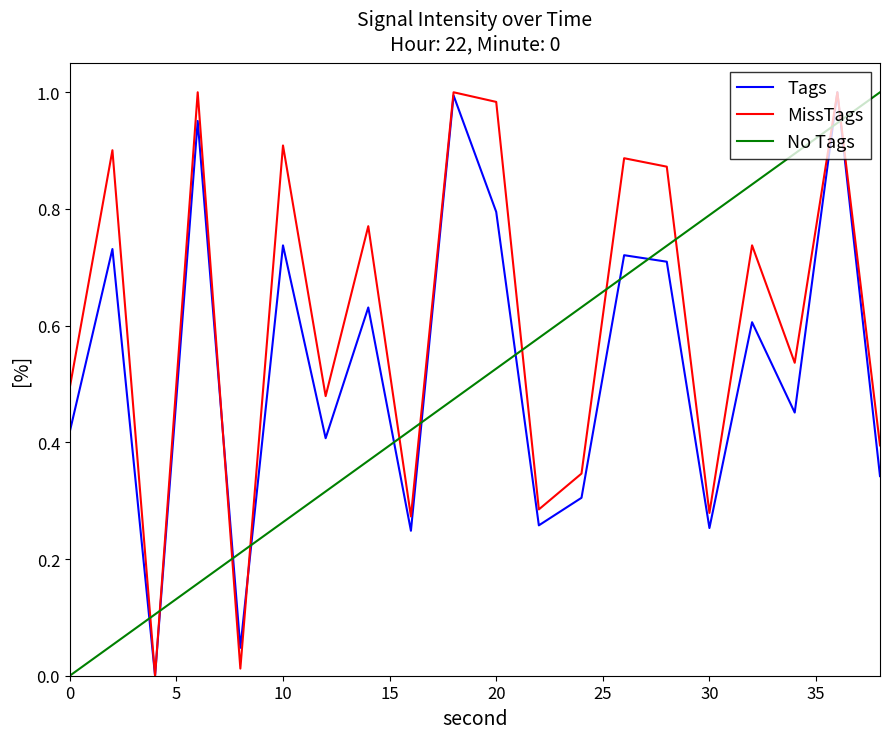

Which series has the largest total across all categories?

MissTags